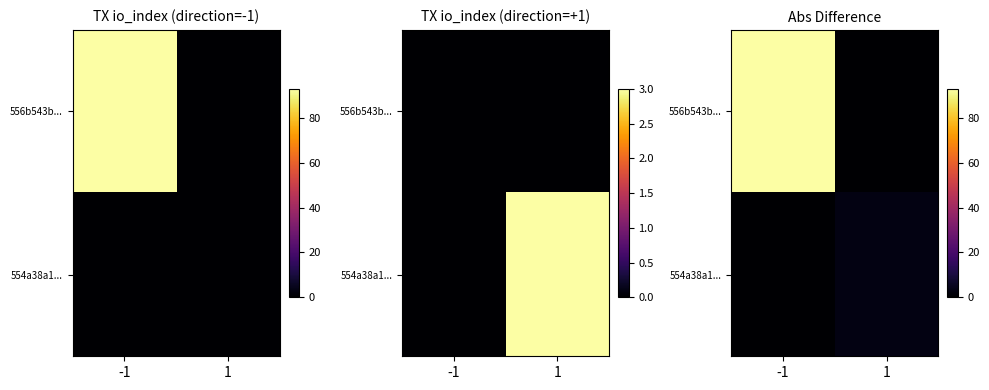

How many 554a38a1... values are between 0 and 3?

2